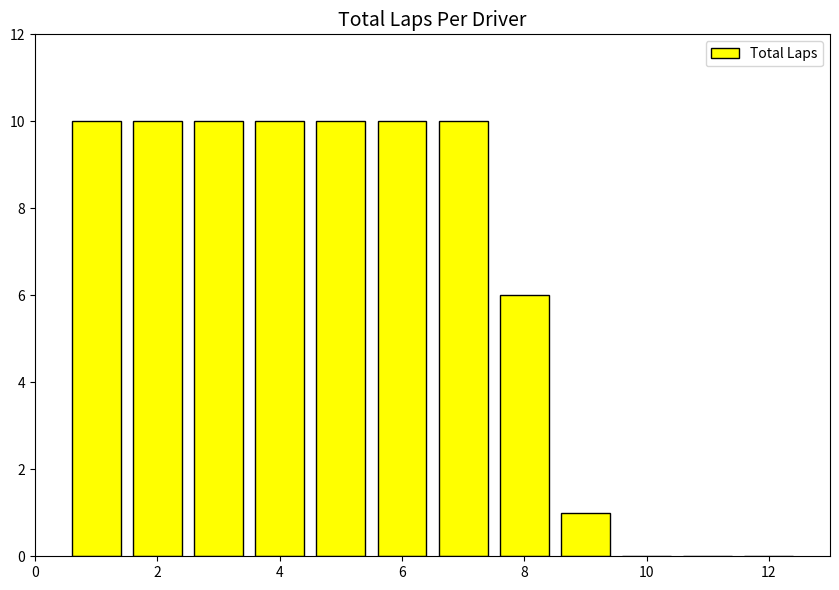

What is the sum of all values?

77